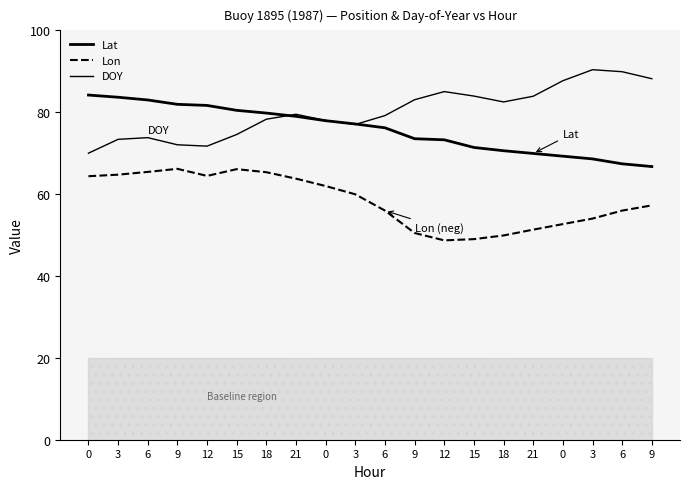

How many data points does each series have?

20